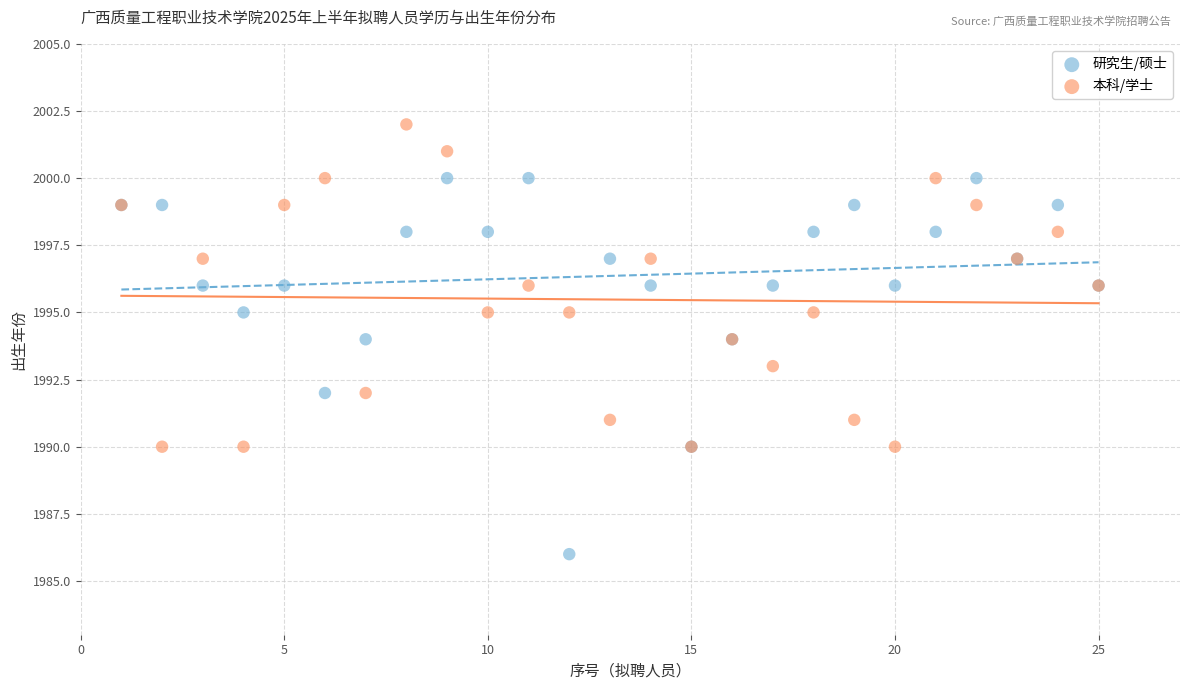

Which series contains the highest Y value?

本科/学士